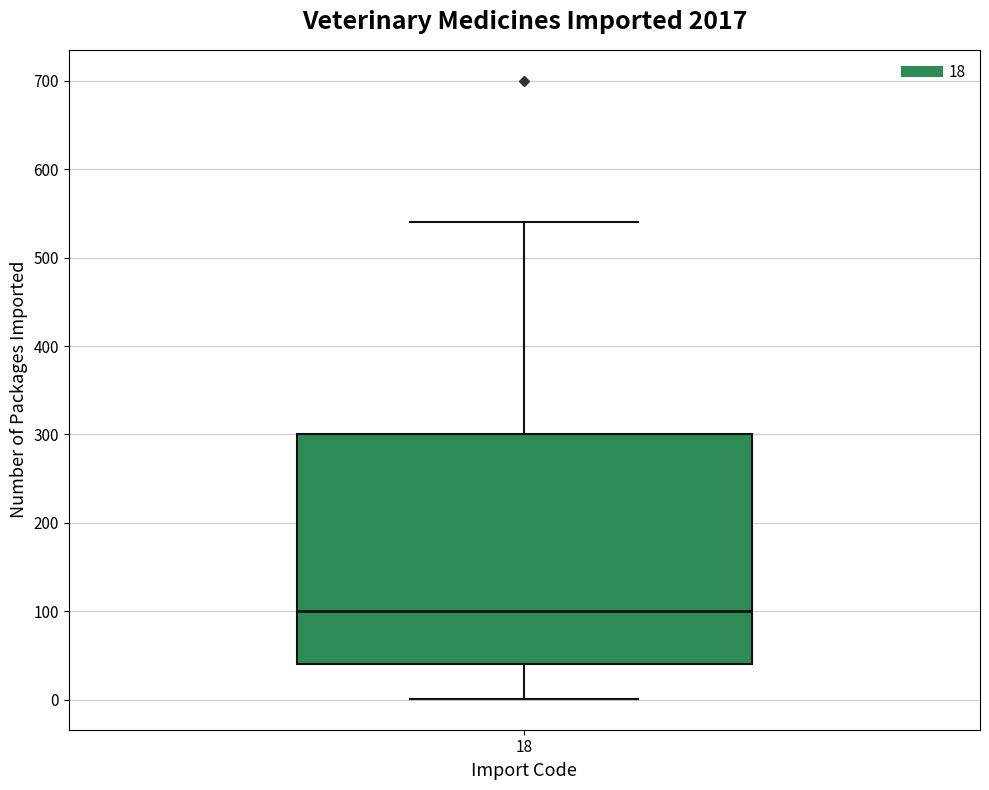

Transcribe this box plot: give where the median line is, the range the box spans, and where the two whiskers end, as read against the y-axis. The values are not printed on the chart, so give them approximately, as read against the axis.

median 100, box 40 to 300, whiskers 0 to 540